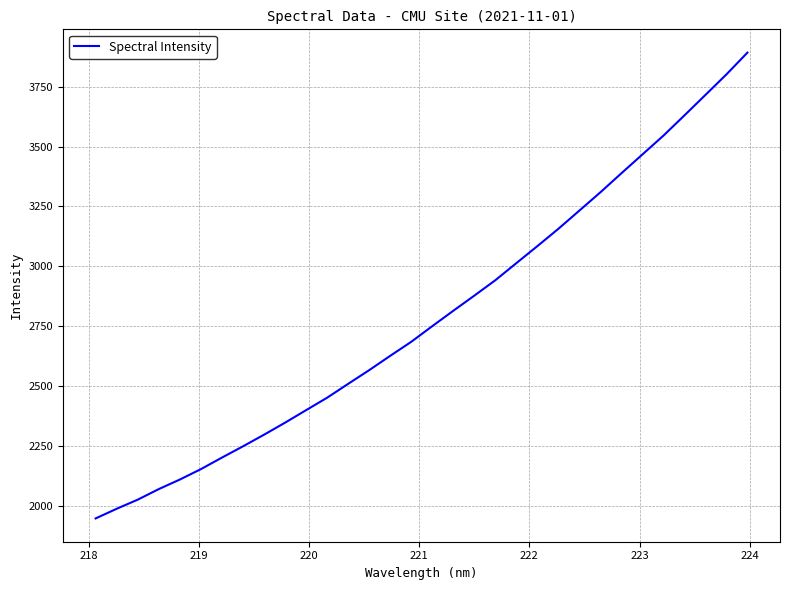

True or false: the data has more than 1 interior local peaks.

False